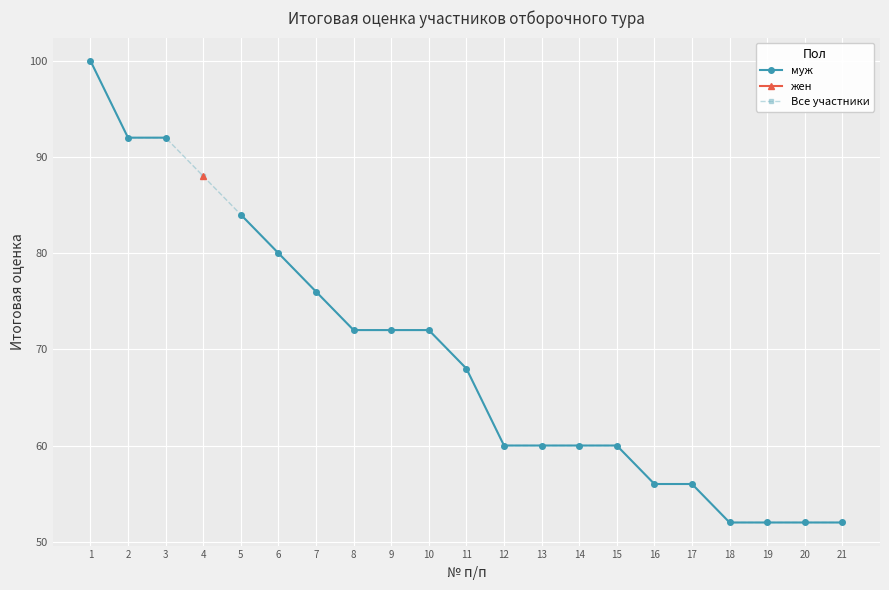

What is the minimum value shown in the chart?

52.0